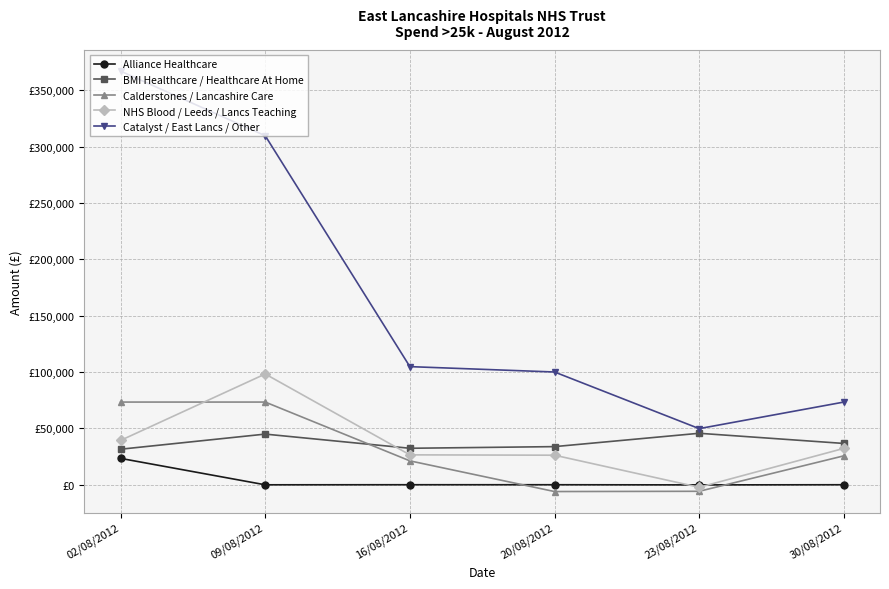

What is the minimum value for Catalyst / East Lancs / Other?

49766.0